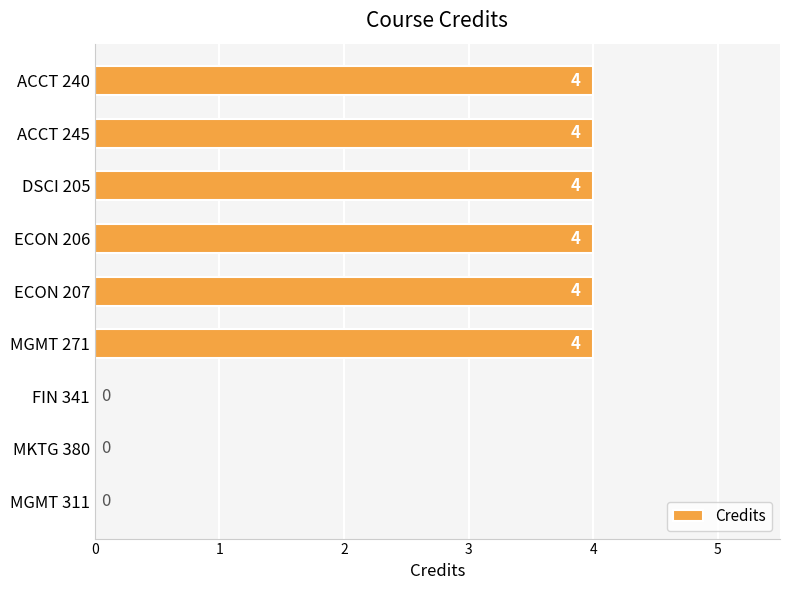

What is the change in value from MGMT 271 to MKTG 380?

-4